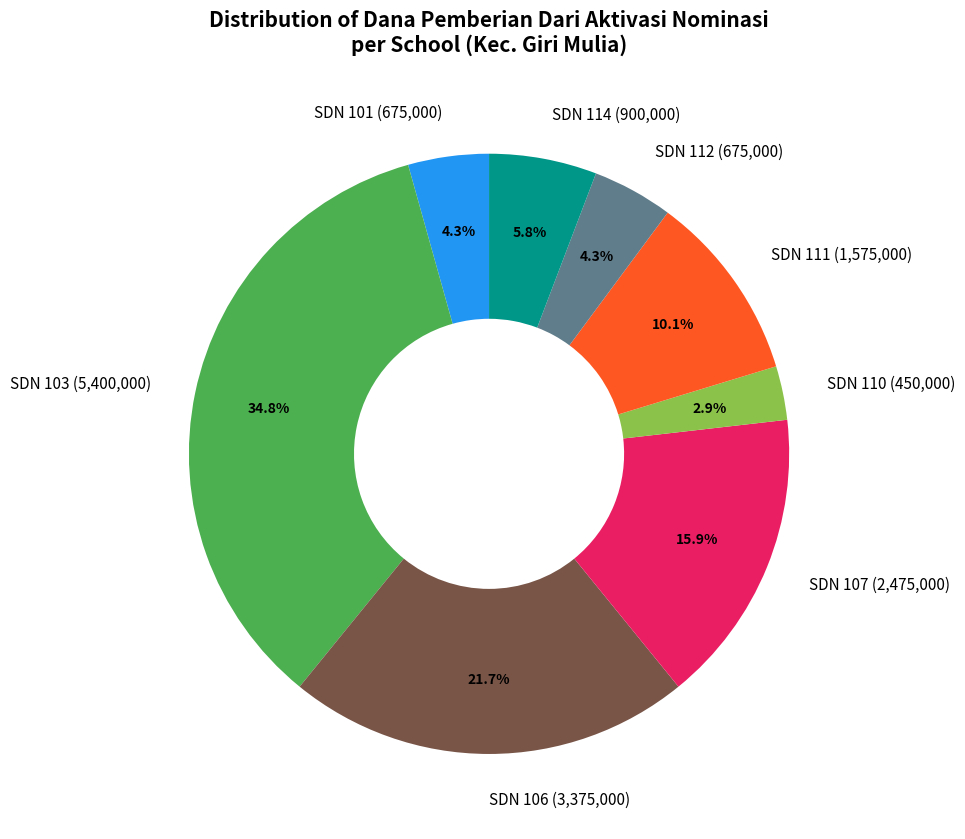

What is the total percentage of SDN 111 (1,575,000) and SDN 110 (450,000)?

13.0%